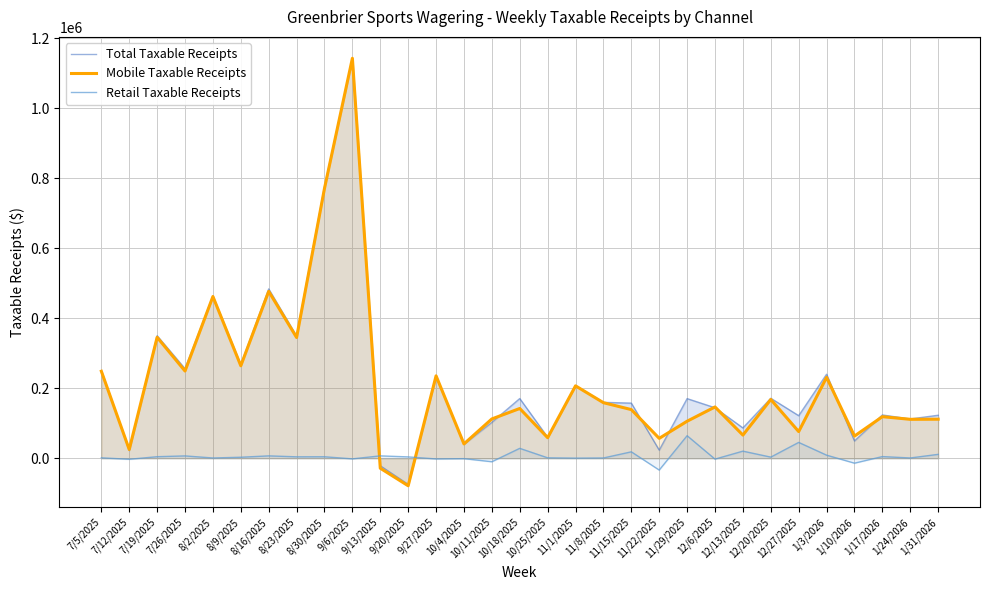

What is the difference between the maximum and minimum values in the Retail Taxable Receipts series?

98202.5